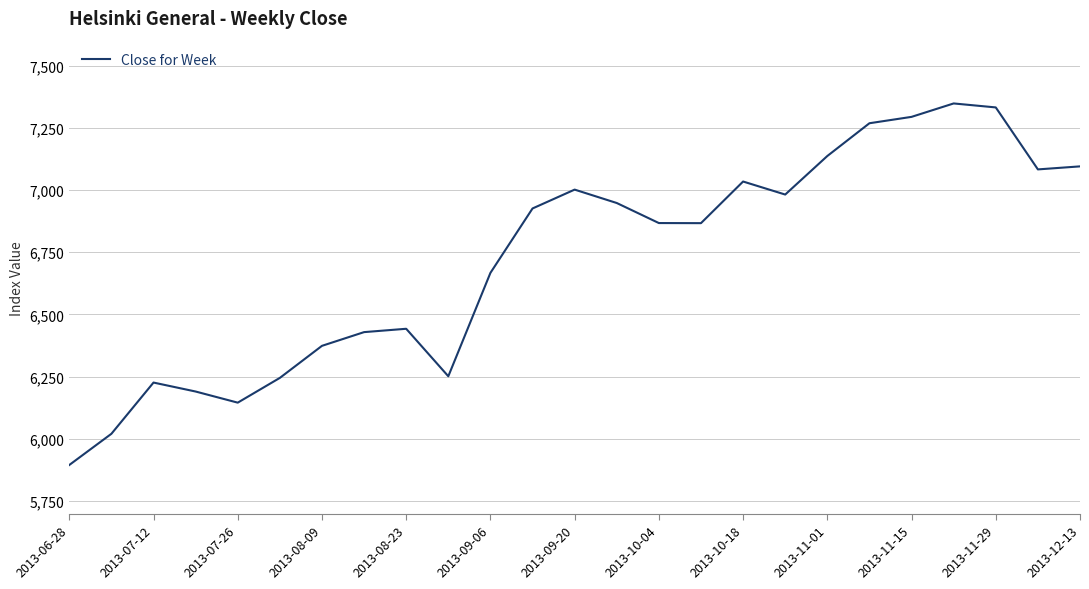

What is the difference between the maximum and minimum values?

1452.5